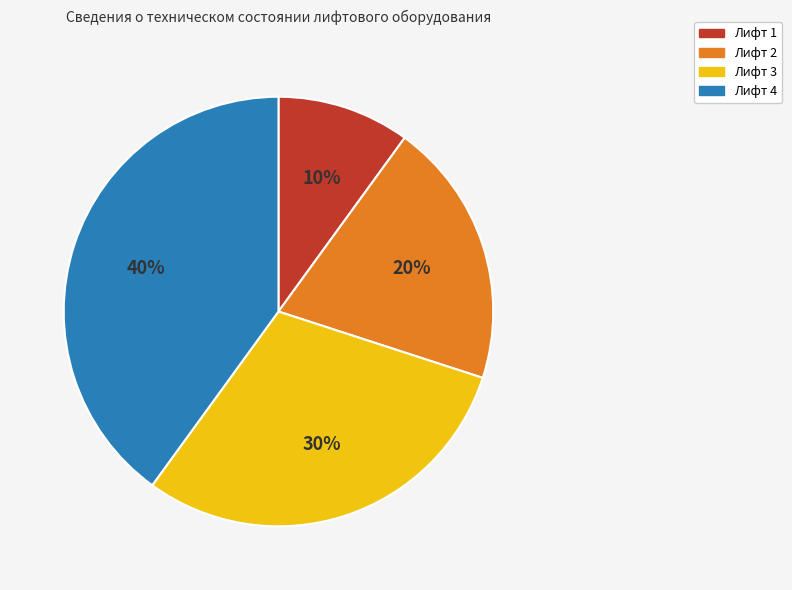

How many slices are in this pie chart?

4